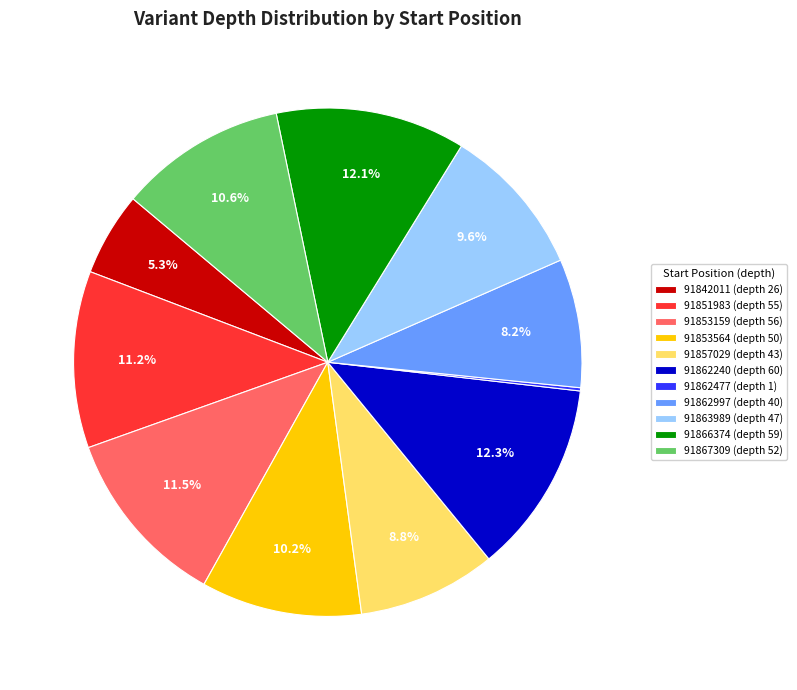

Is the sum of 91842011 (depth 26) and 91862997 (depth 40) greater than half?

No